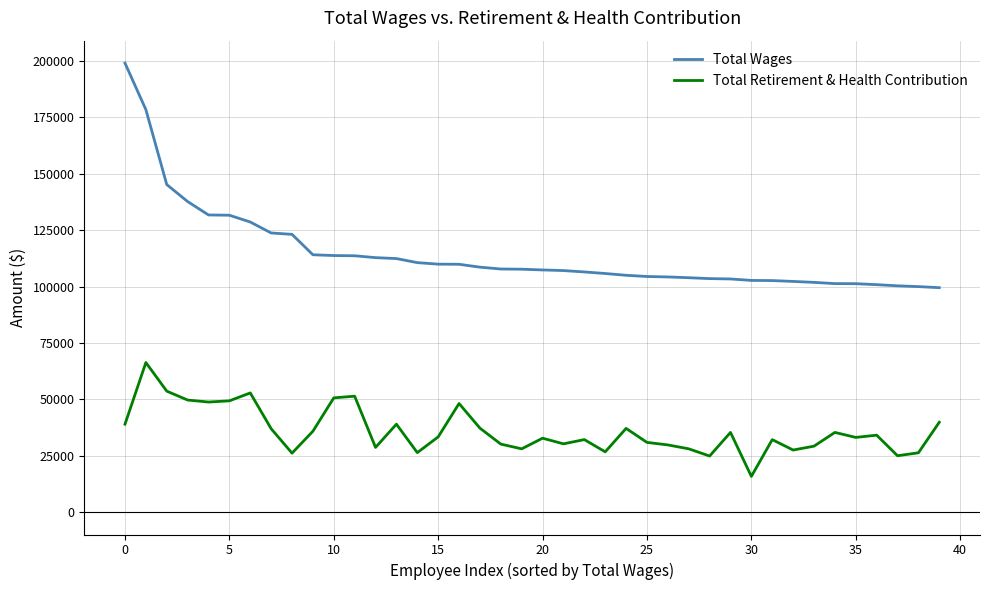

Count the number of categories in the chart.

40